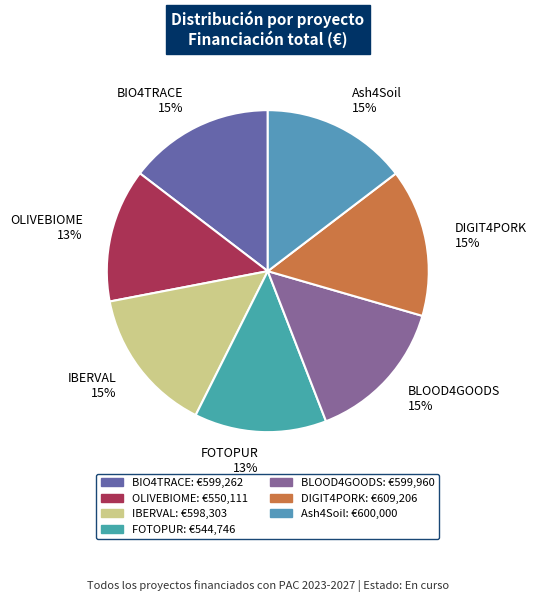

Is it true that DIGIT4PORK is 15% of the pie?

True